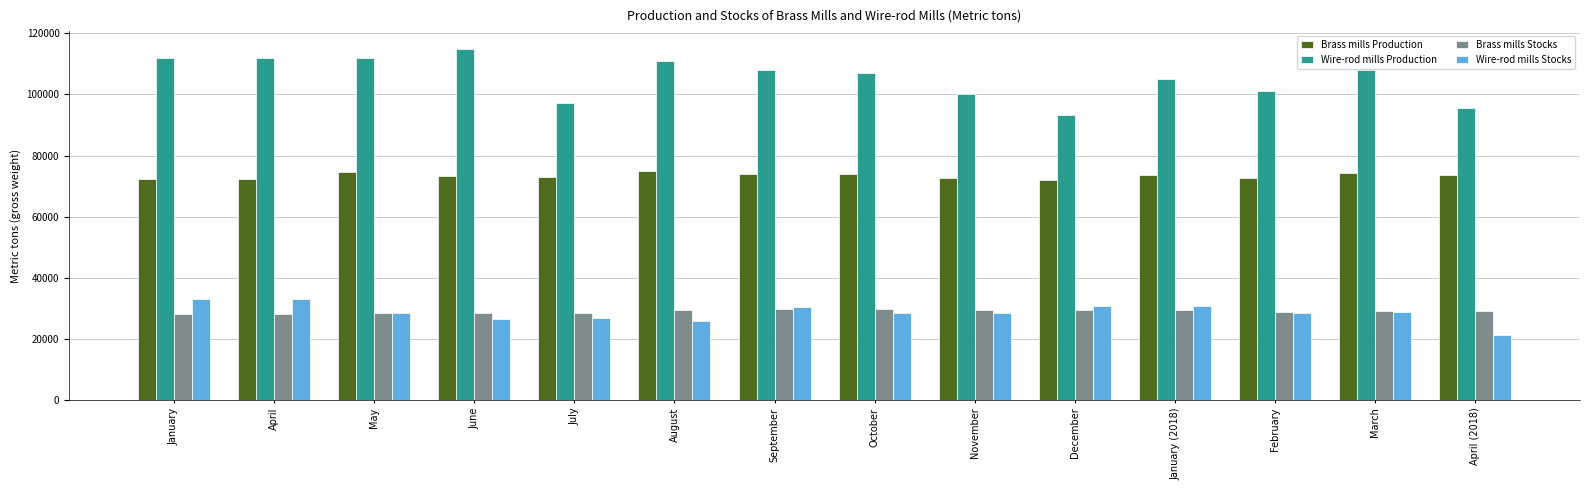

Read the Brass mills Production value at January, to the nearest 50.

72200